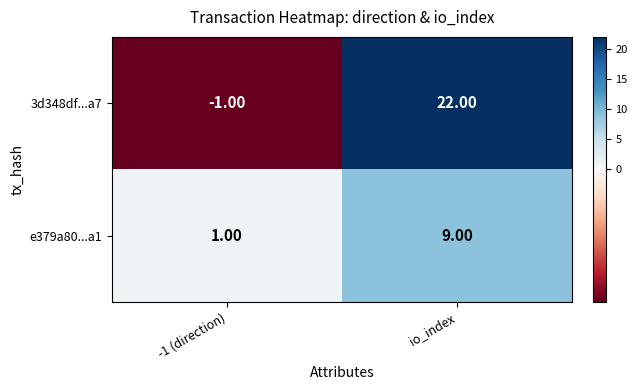

At -1 (direction), list the series in order from largest to smallest.

e379a80...a1, 3d348df...a7